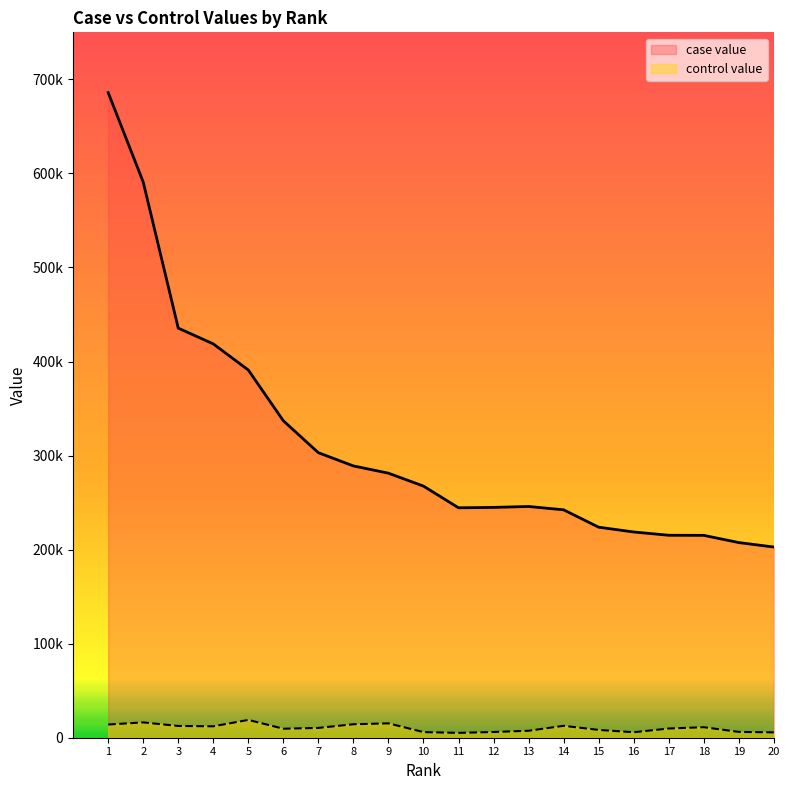

What is the value of the case value point at the 17th from the left?

215262.4